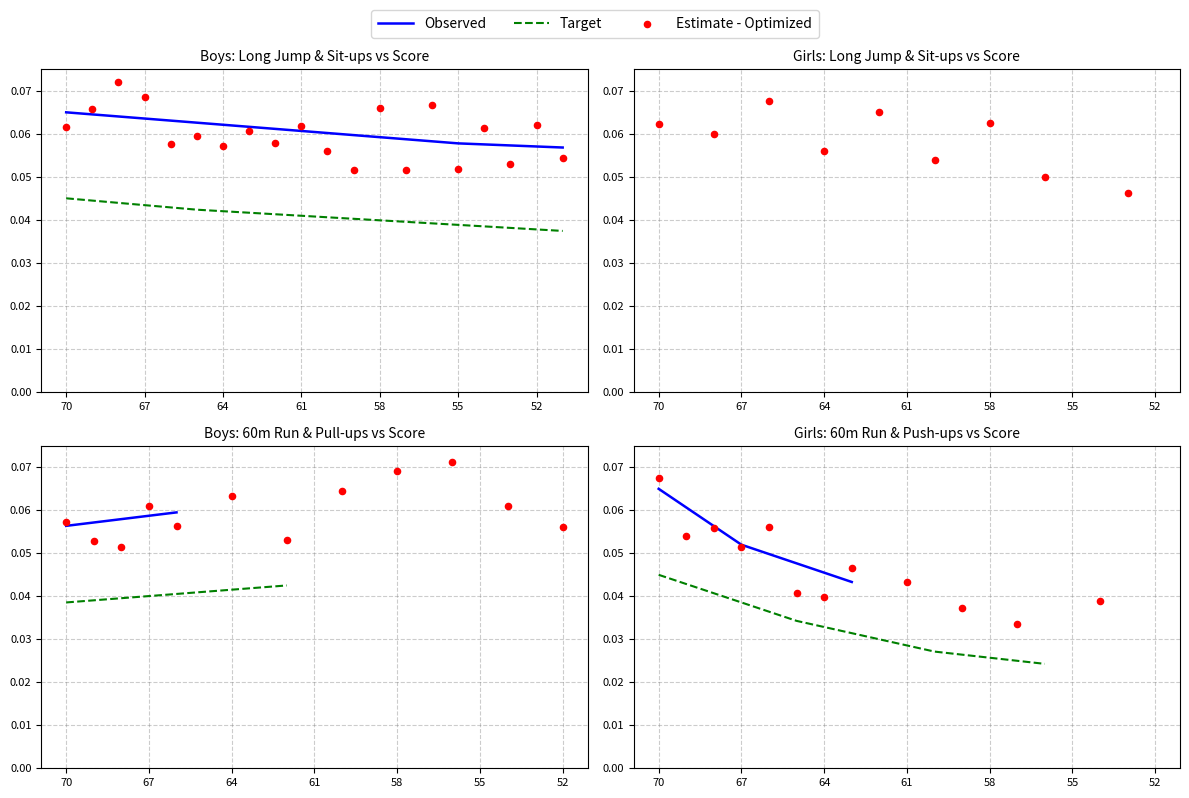

At which category is the sum across all series the highest?

70